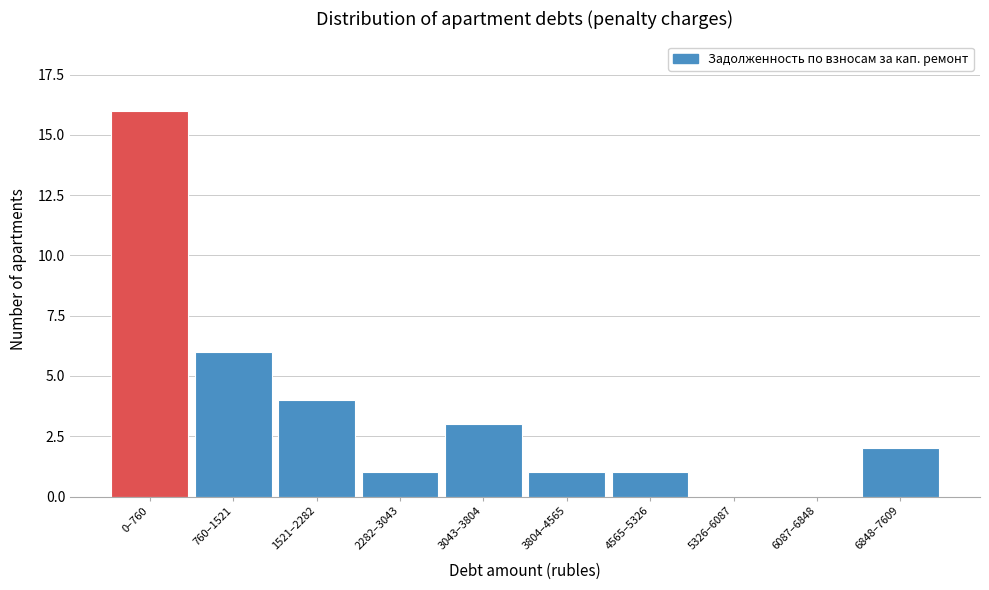

Reading left to right, list all the values displayed in this chart.

0–760=16	760–1521=6	1521–2282=4	2282–3043=1	3043–3804=3	3804–4565=1	4565–5326=1	5326–6087=0	6087–6848=0	6848–7609=2